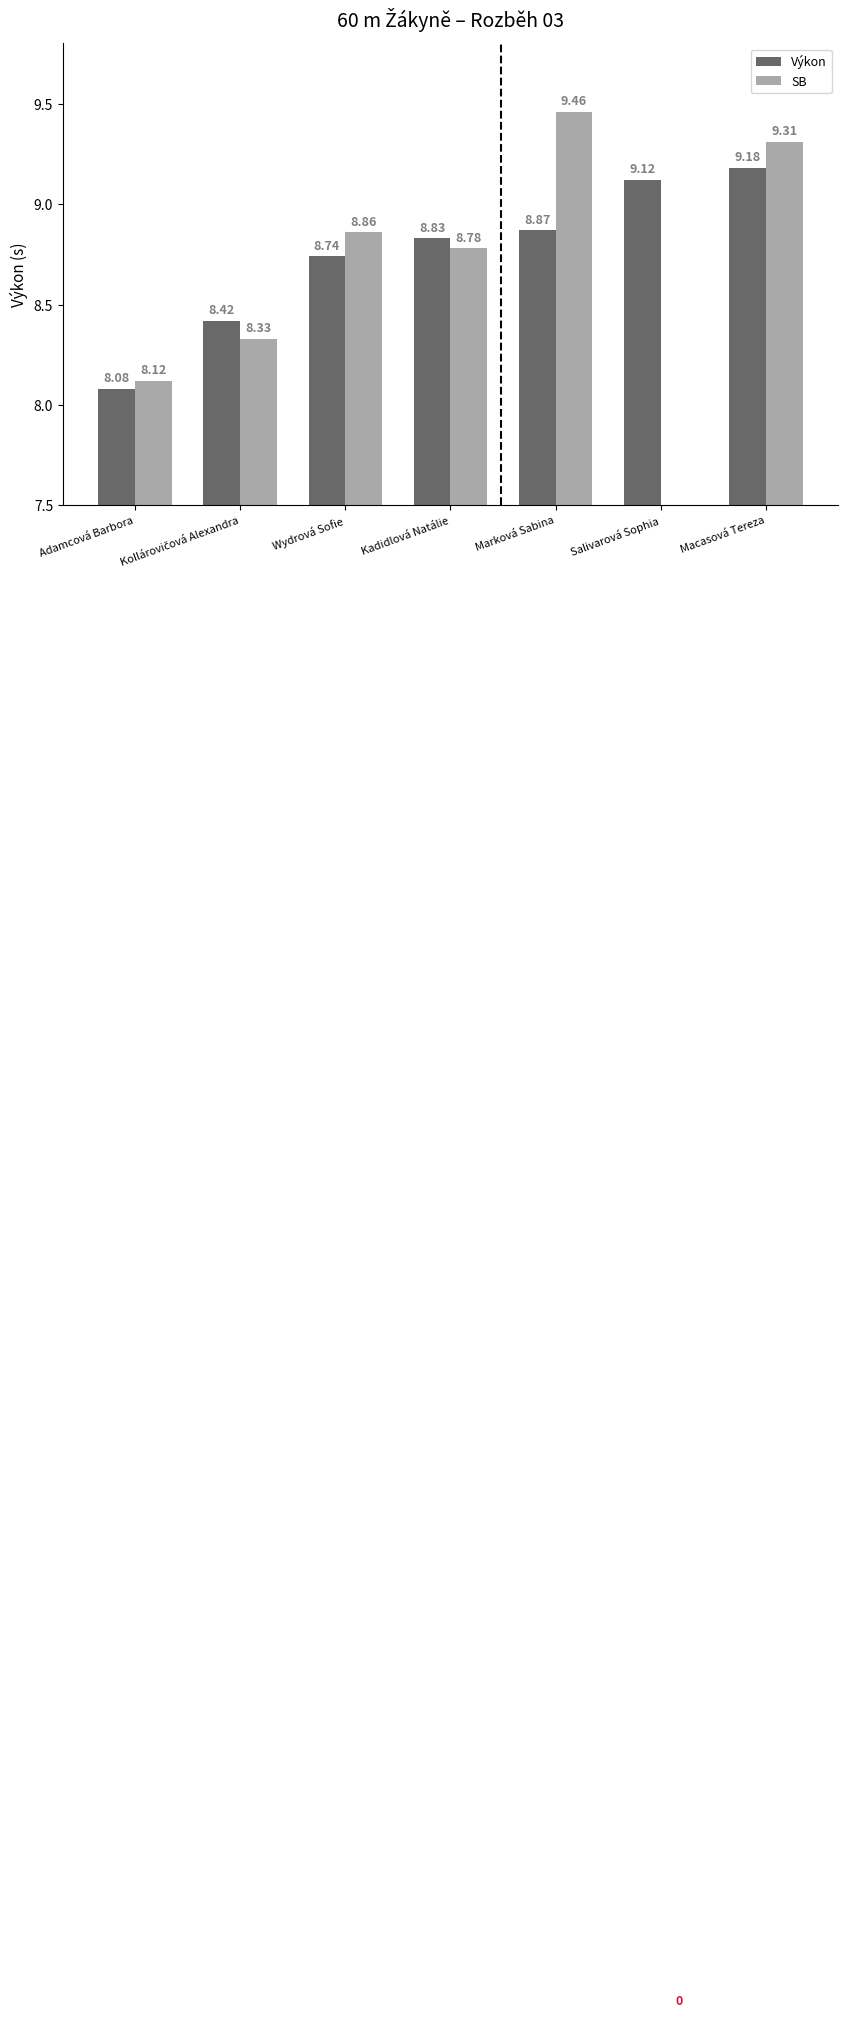

Which series has the largest total across all categories?

Výkon